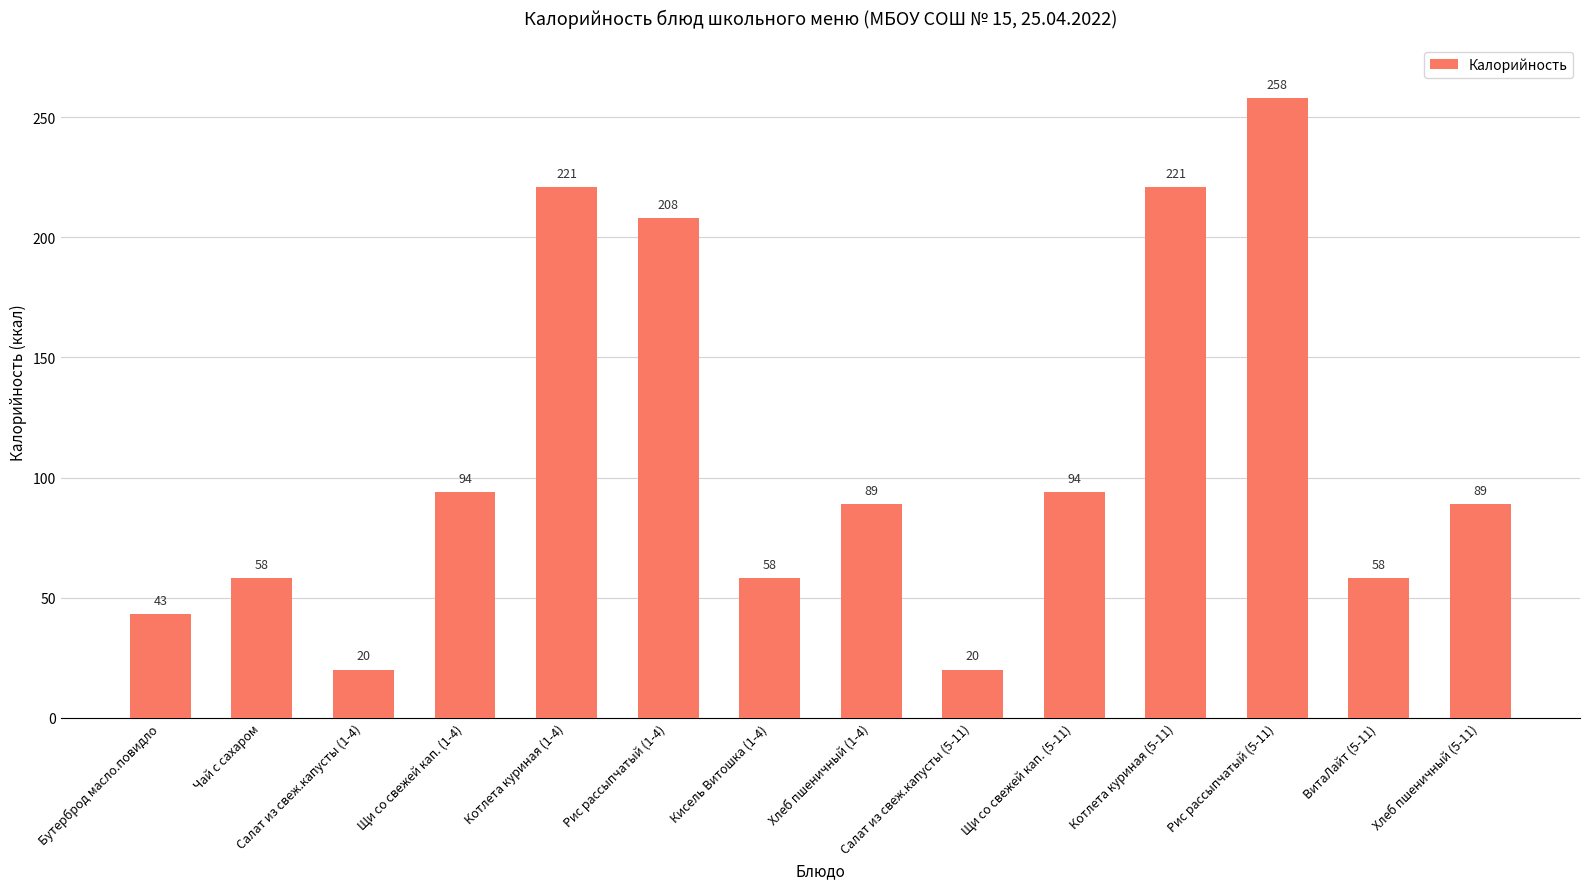

What is the change in value from Котлета куриная (1-4) to ВитаЛайт (5-11)?

-163